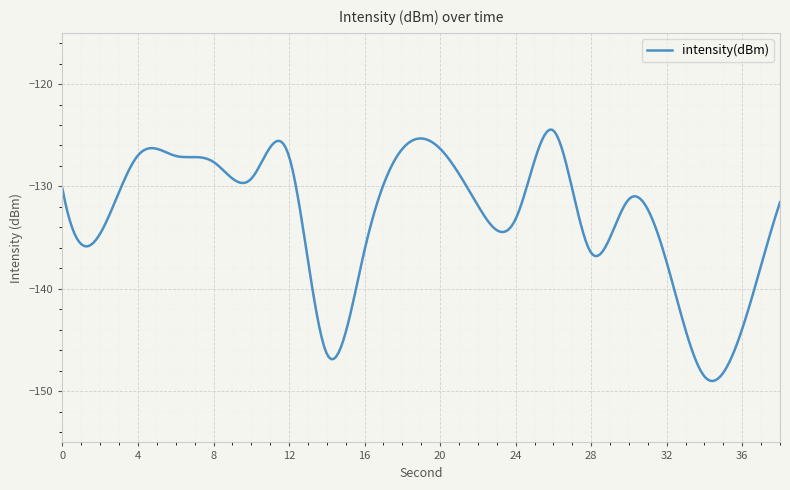

What is the minimum value shown in the chart?

-149.0